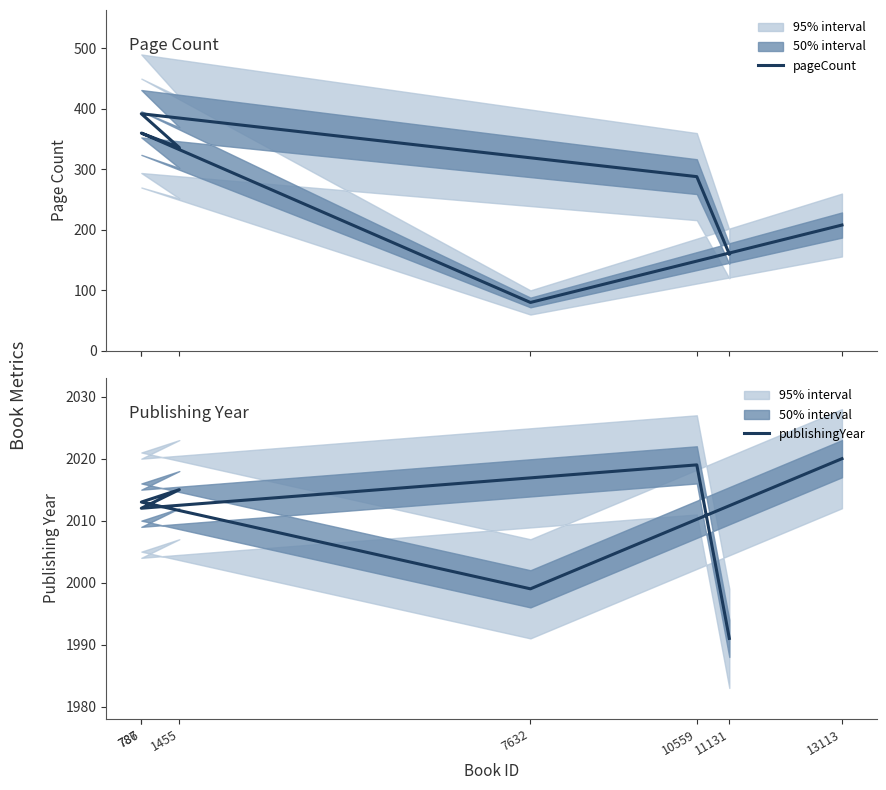

Rank the series at 786 from highest to lowest value.

publishingYear, pageCount